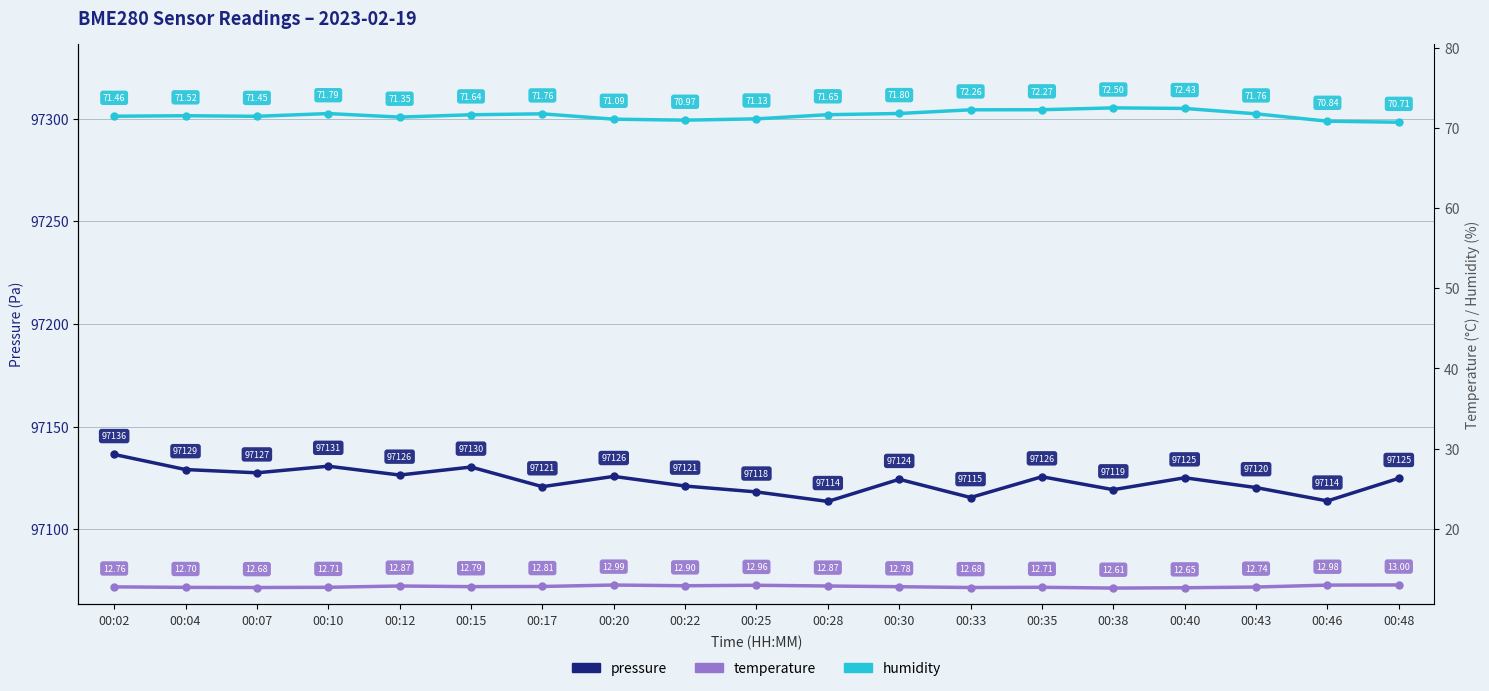

What is the total value across all series at 00:43?

97204.8